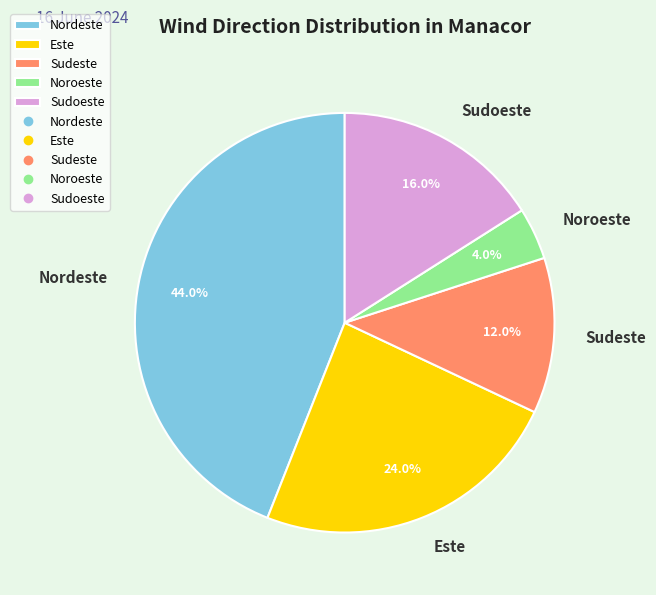

Is Nordeste the majority of the pie?

No